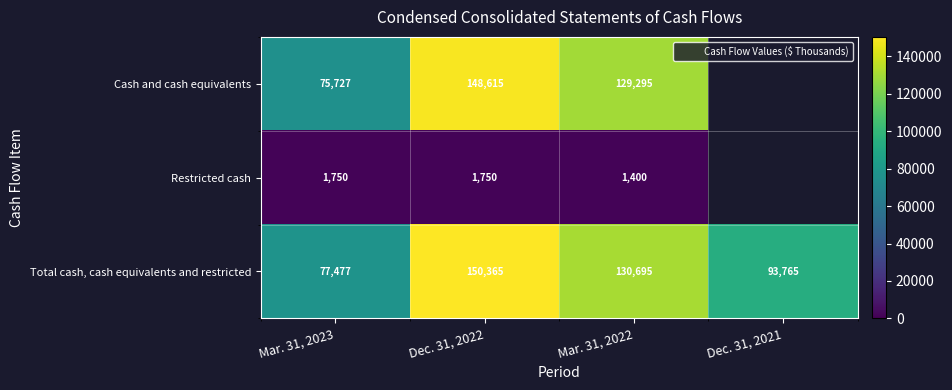

What is the sum of all Total cash, cash equivalents and restricted values?

452302.0